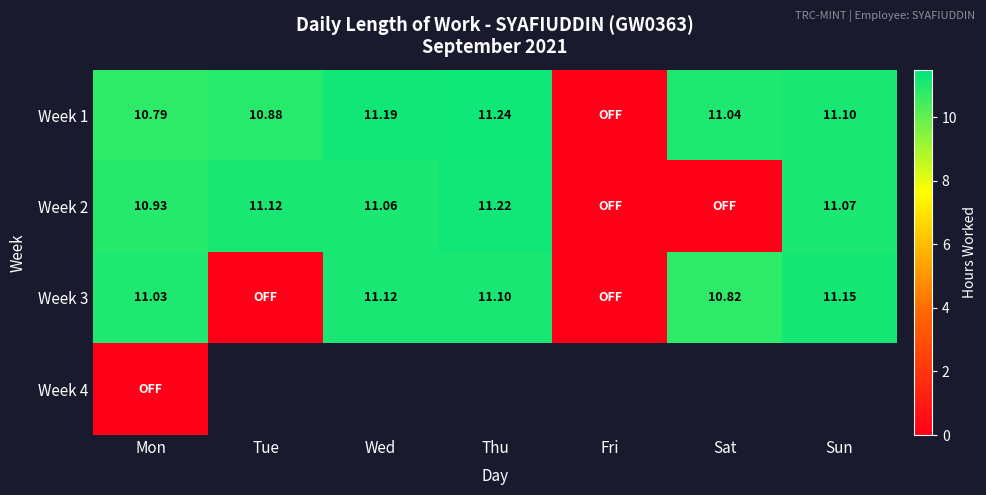

Is the value of Week 1 at Sat greater than the value of Week 2 at Tue?

No